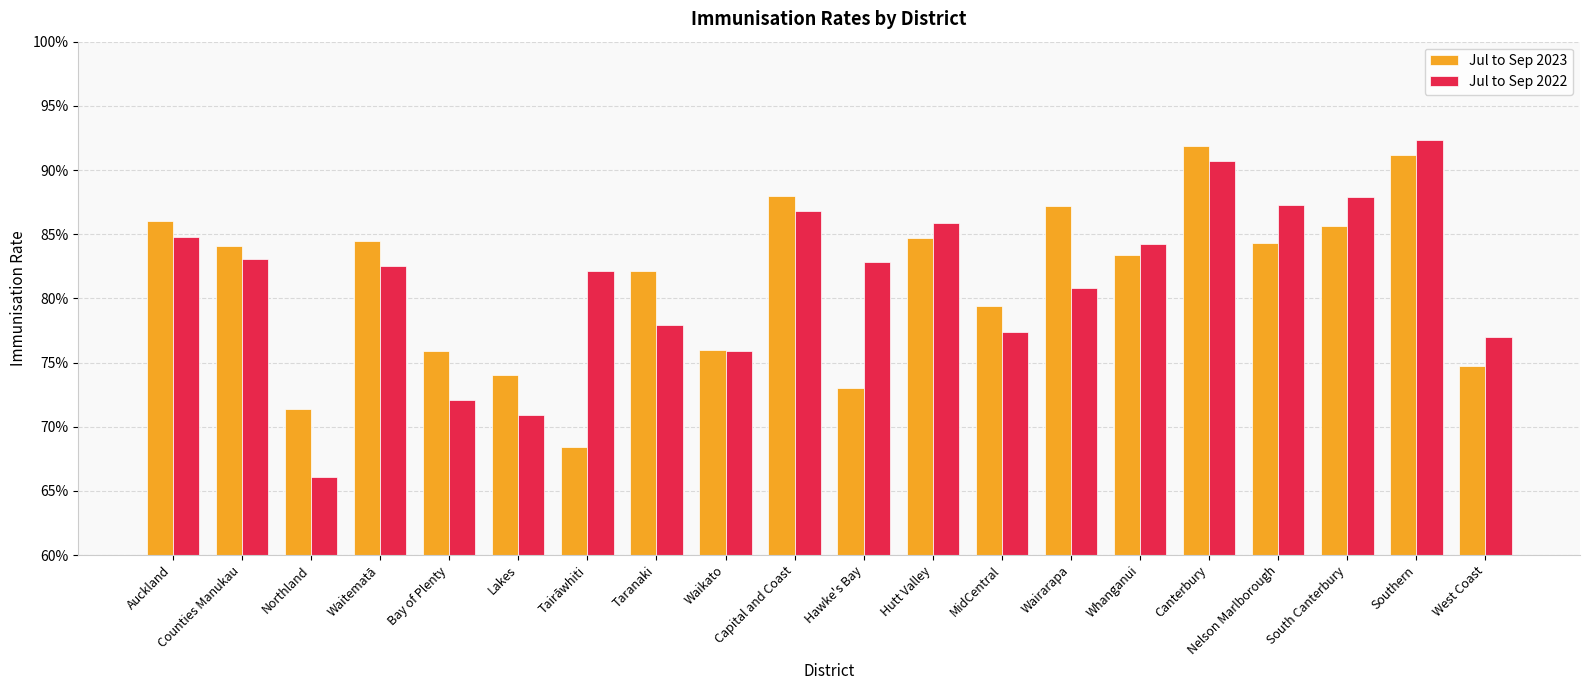

What value does the Jul to Sep 2022 series have at West Coast?

0.8